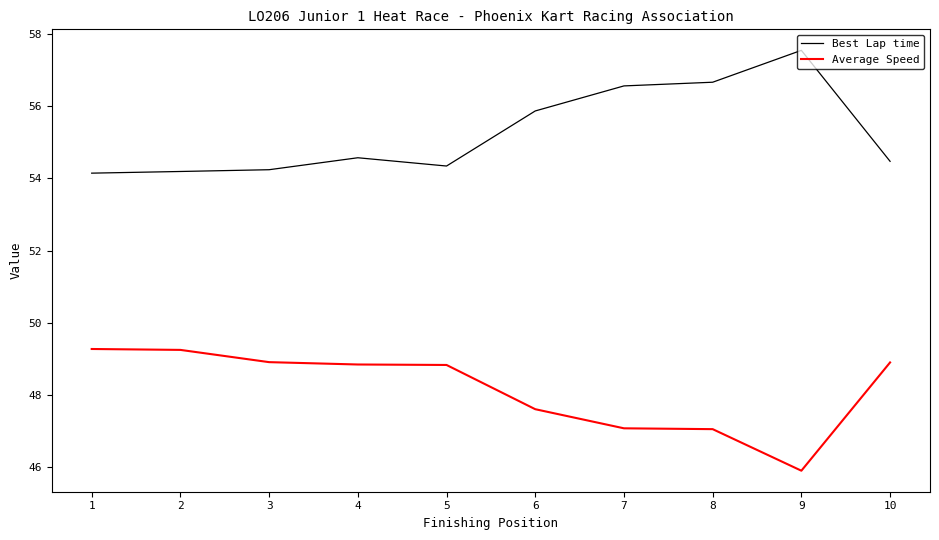

Read the Average Speed value at 2.

49.3